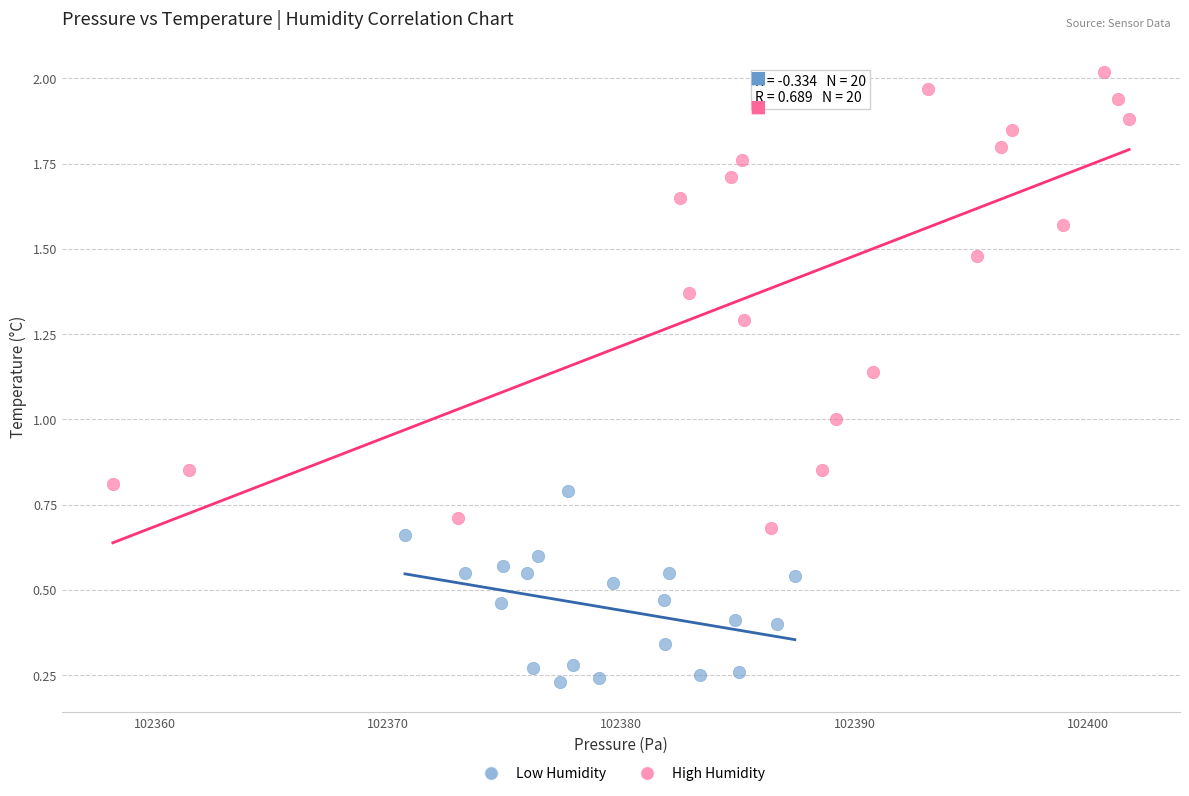

Which series has the widest spread of Y values?

High Humidity